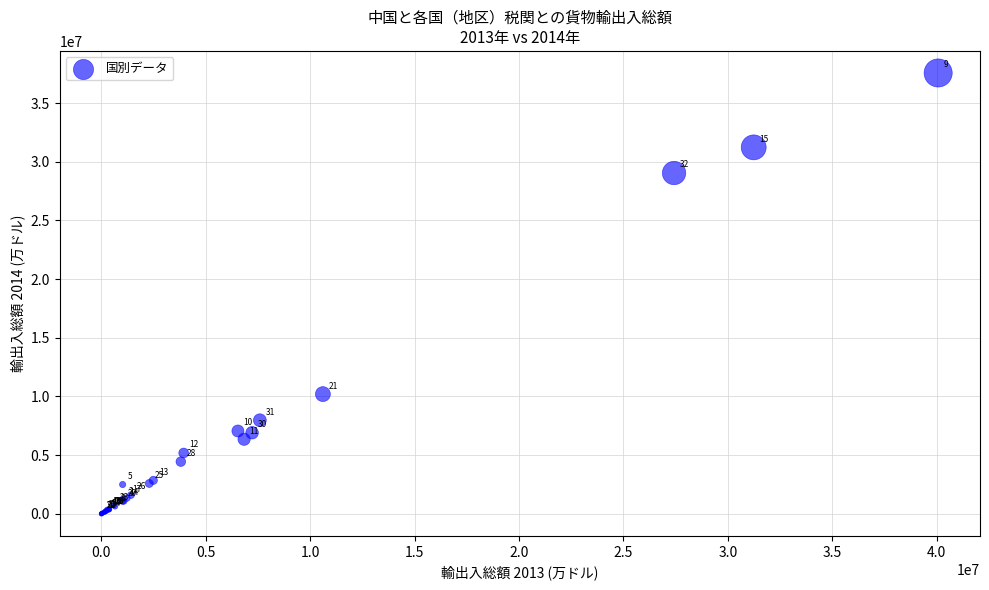

What Y value in the scatter plot is closest to 18785486?

10200563.0